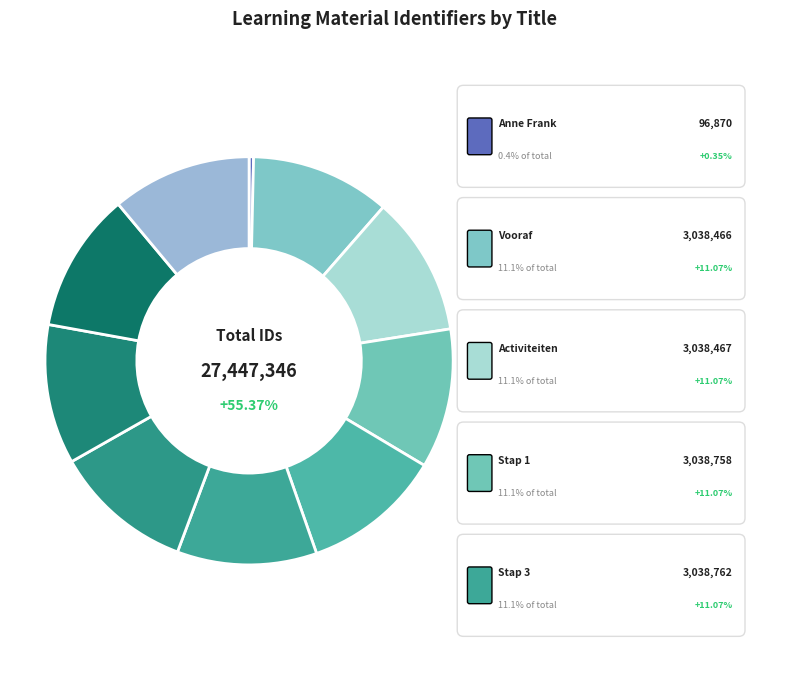

Rank the categories by value from highest to lowest.

Informatieve teksten, Stap 4, Toets, Anne Frank (toets), Stap 3, Stap 1, Stap 2, Activiteiten, Vooraf, Anne Frank